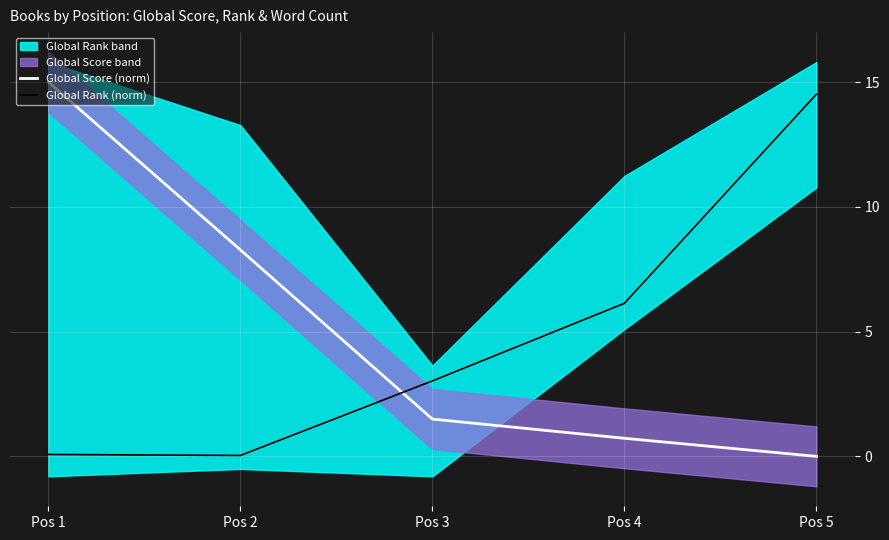

How many data points in Global Rank (norm) are less than 3?

2